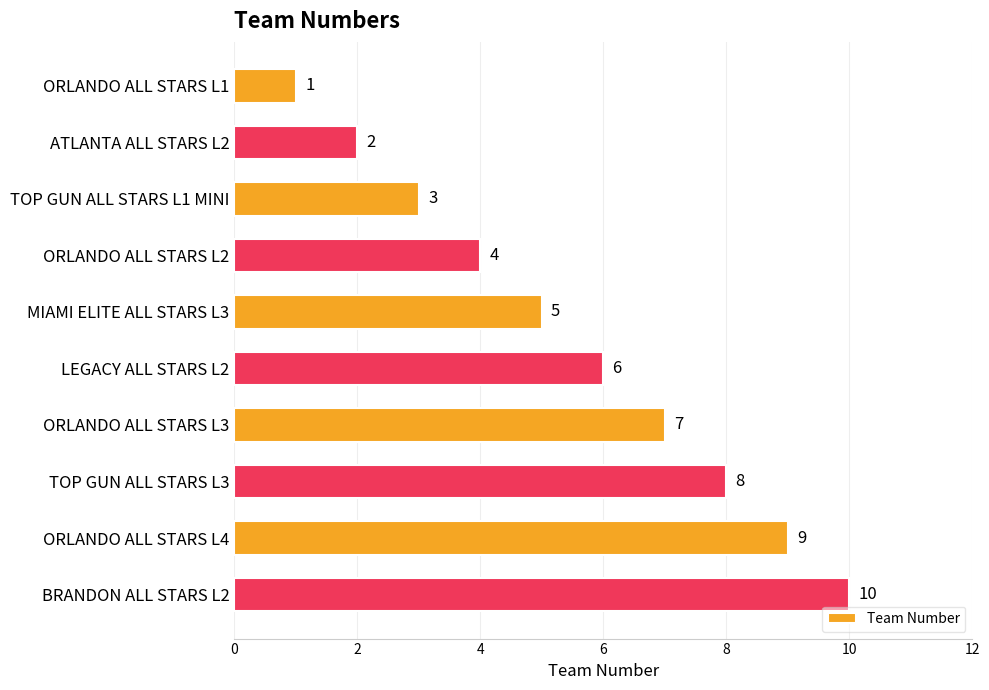

At which label is the value closest to 5?

MIAMI ELITE ALL STARS L3